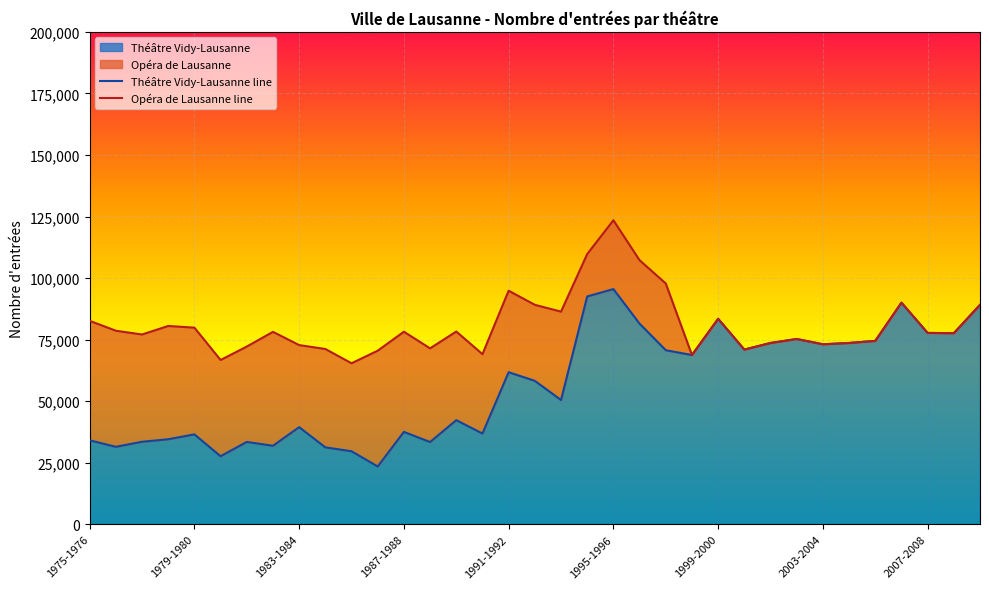

True or false: Théâtre Vidy-Lausanne line and Opéra de Lausanne line cross at least once.

False